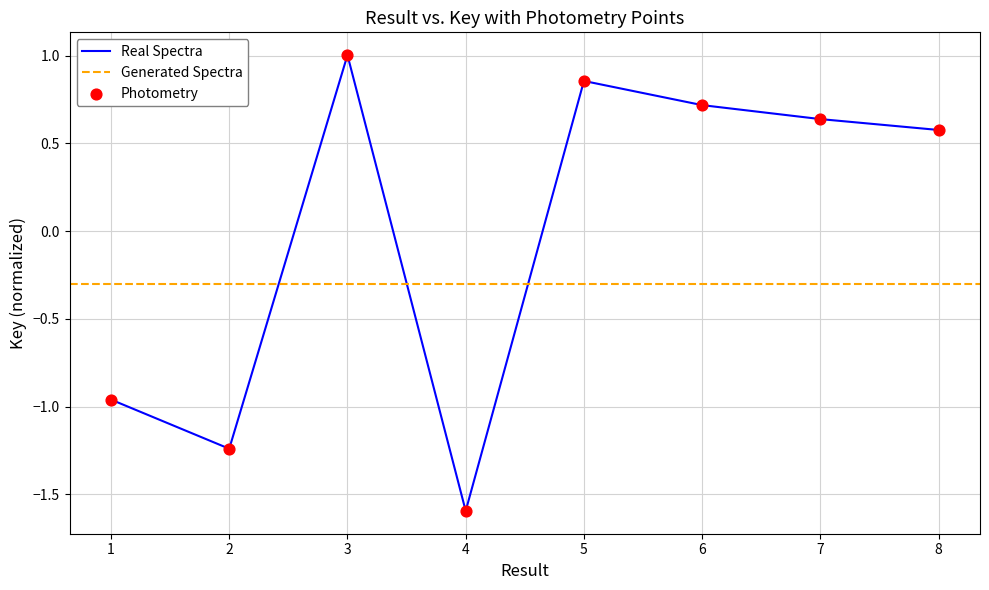

Which has a higher value, 8 or 6?

6